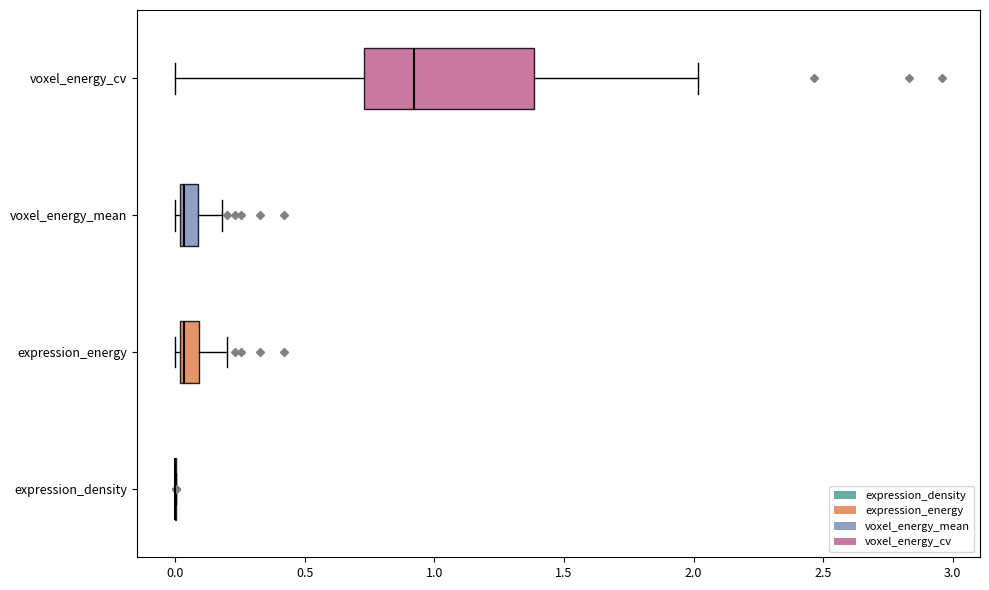

Comparing the boxes themselves (not the whiskers), which one is the widest?

voxel_energy_cv